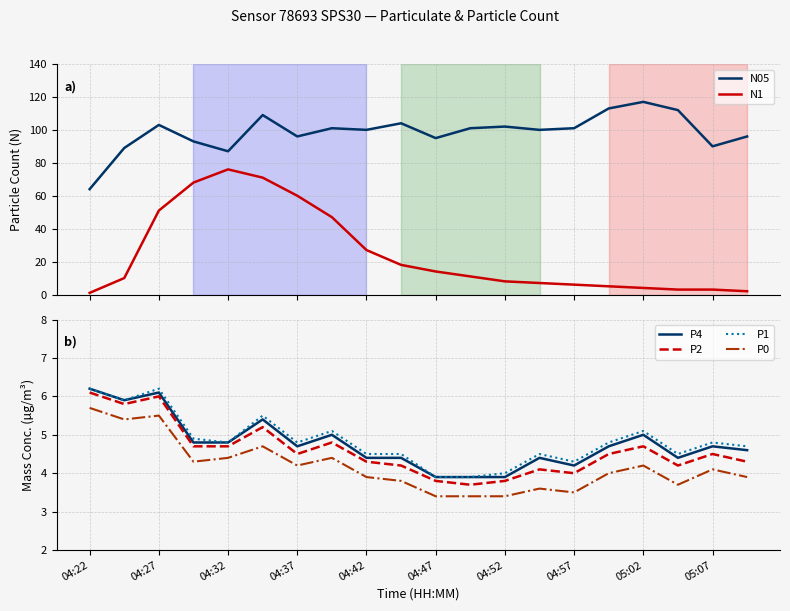

What is the sum of the P2 values at 05:07 and 04:57?

8.5